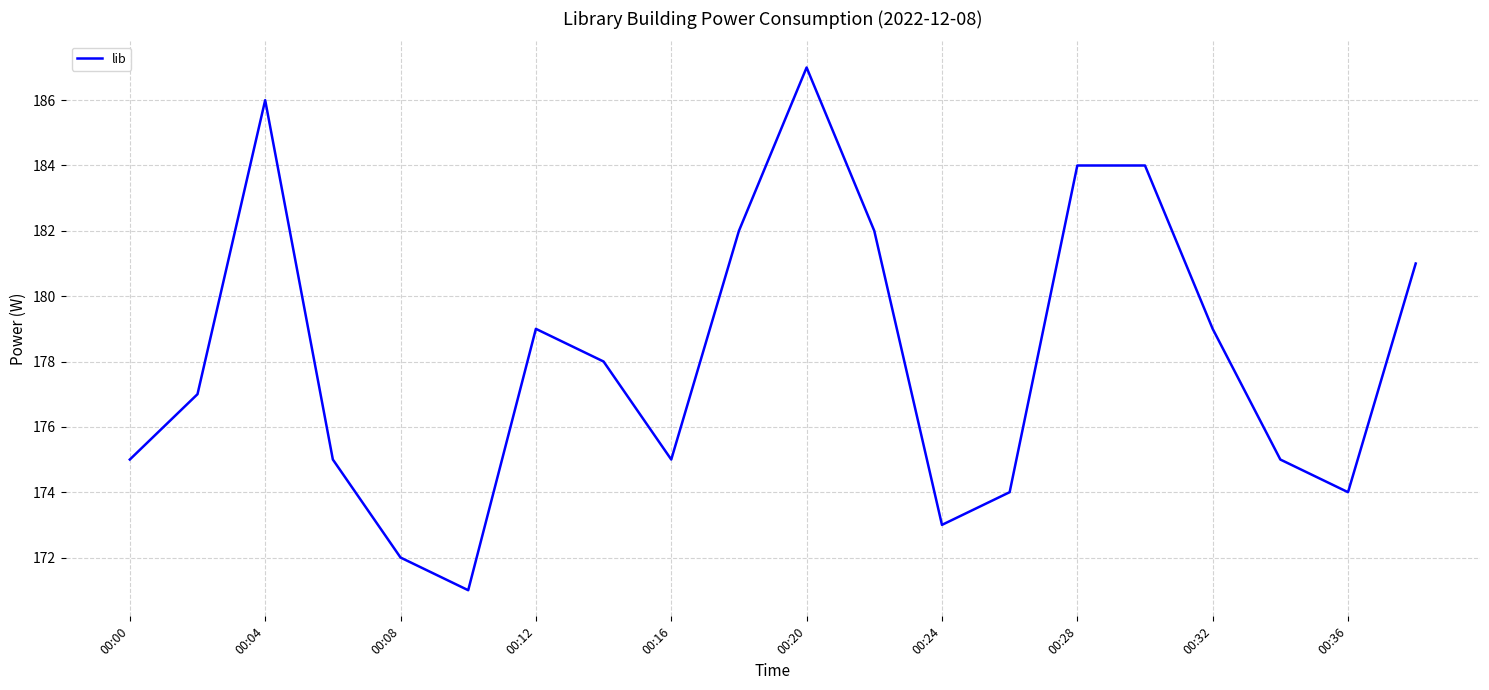

What is the maximum value shown in the chart?

187